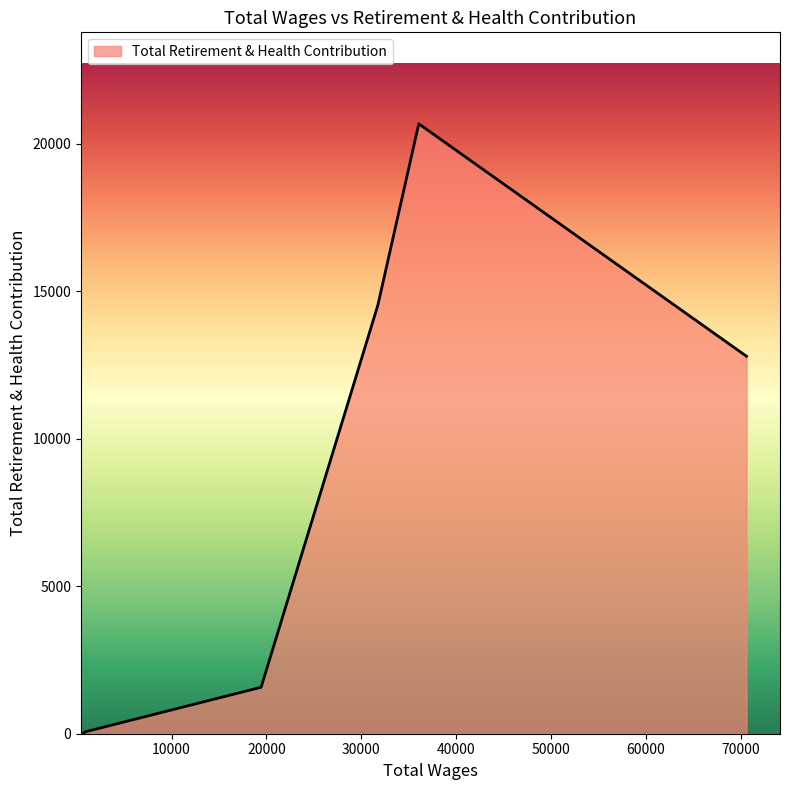

What is the maximum value shown in the chart?

20667.0